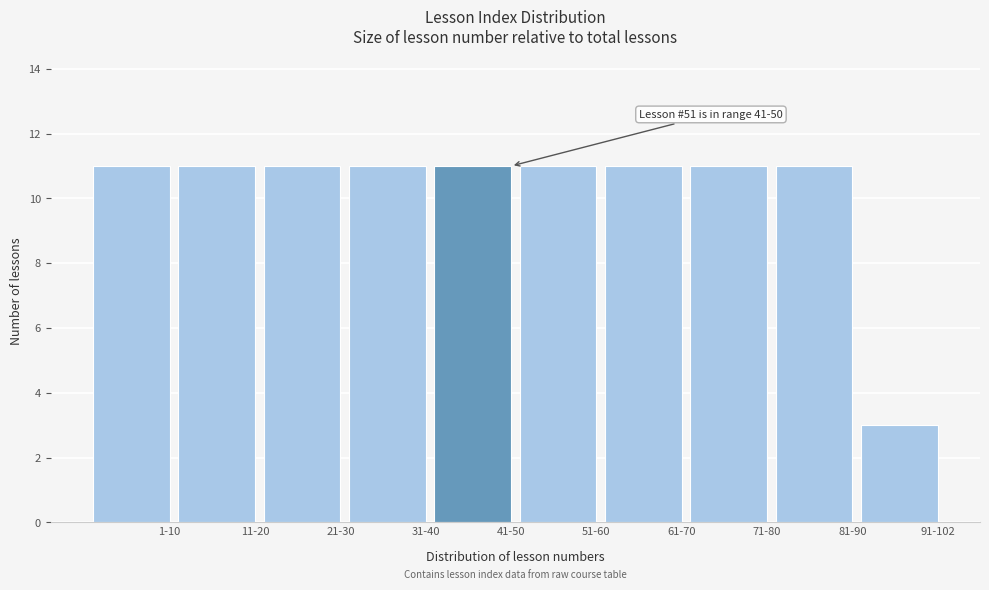

Reading left to right, what are all the values shown in this chart?

1-10=11	11-20=11	21-30=11	31-40=11	41-50=11	51-60=11	61-70=11	71-80=11	81-90=11	91-102=3